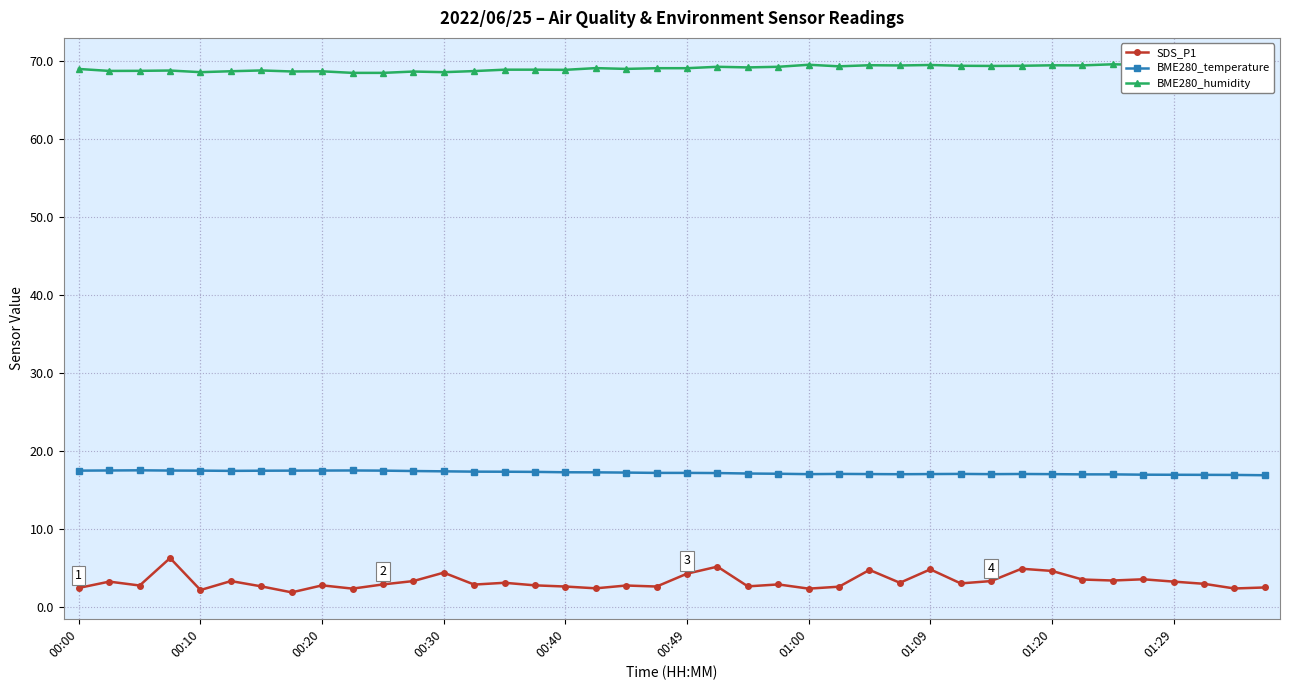

Which series has the largest total across all categories?

BME280_humidity